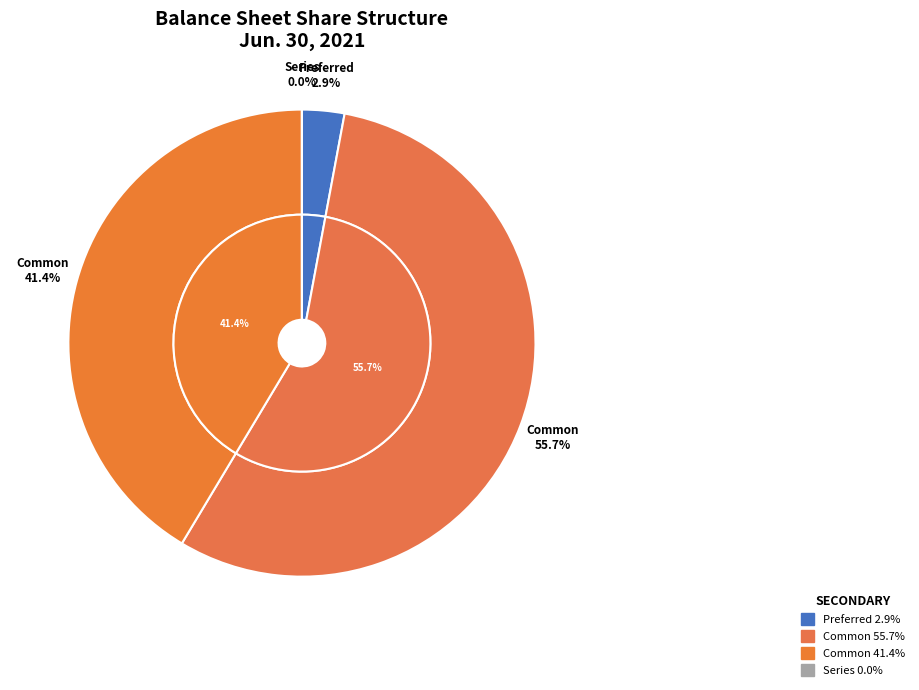

Count the number of slices in the pie.

4